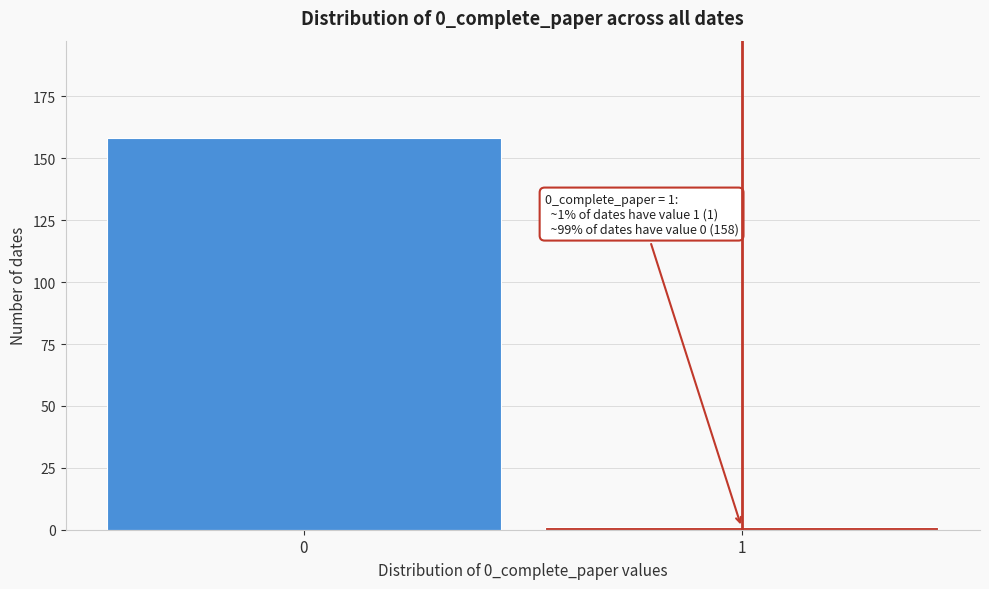

Reading right to left, list all the values displayed in this chart.

1=1	0=158